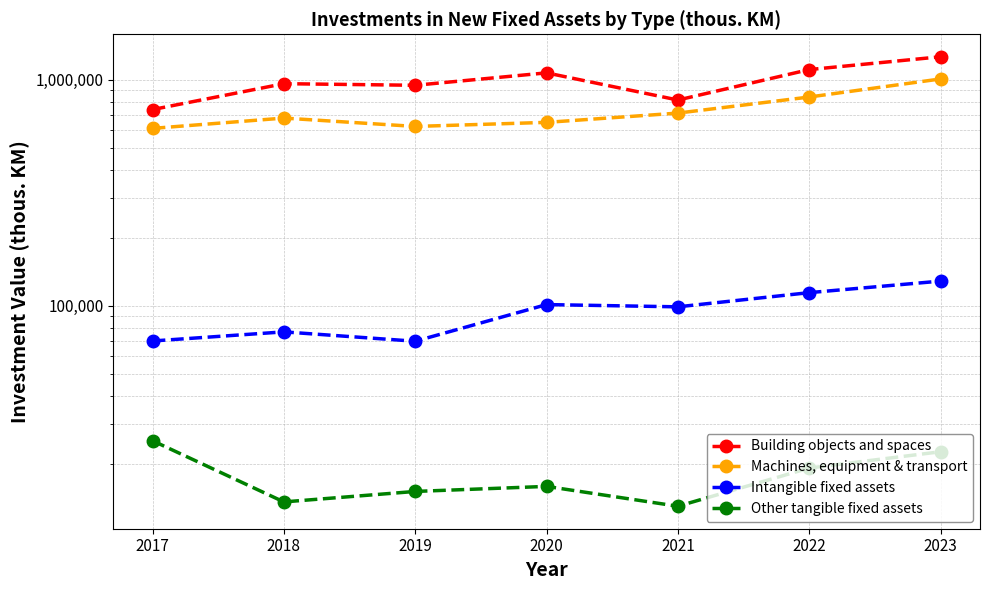

Which category has the lowest value in the Other tangible fixed assets series?

2021